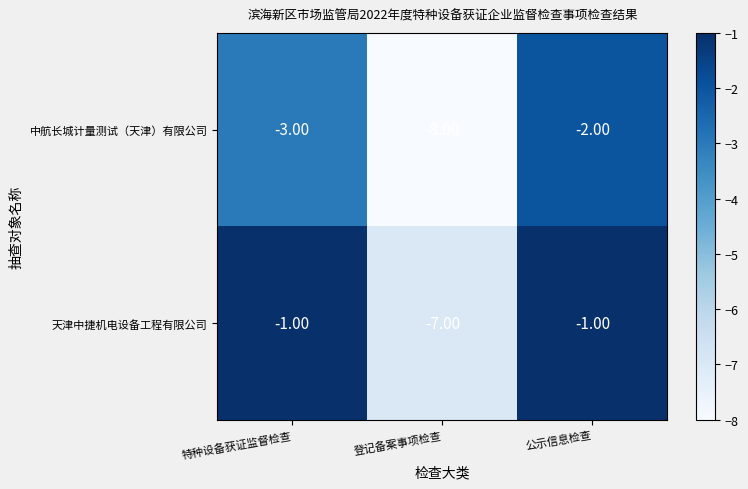

Rank the series by their average value, from lowest to highest.

中航长城计量测试（天津）有限公司, 天津中捷机电设备工程有限公司